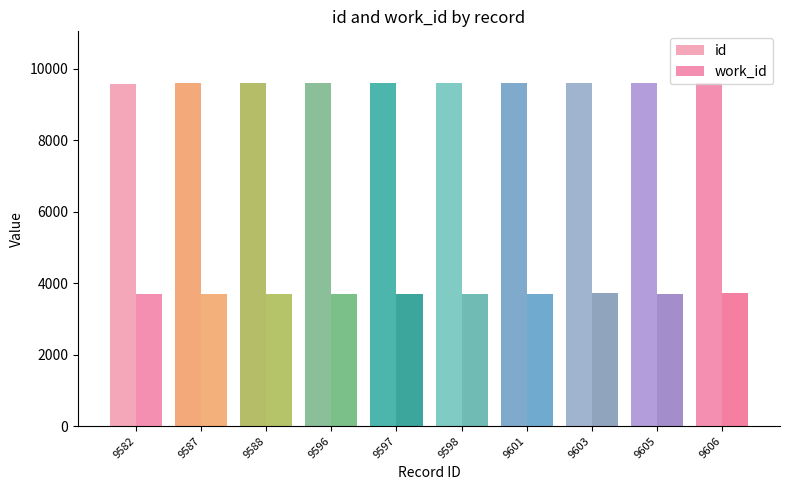

At which label is work_id closest to 3706?

9598